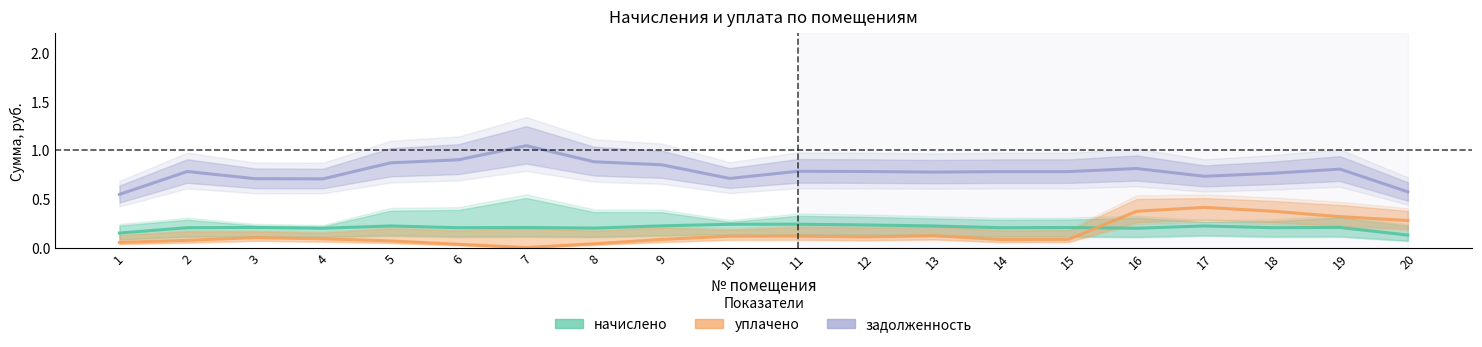

What is the total value across all series at 5?

1.2